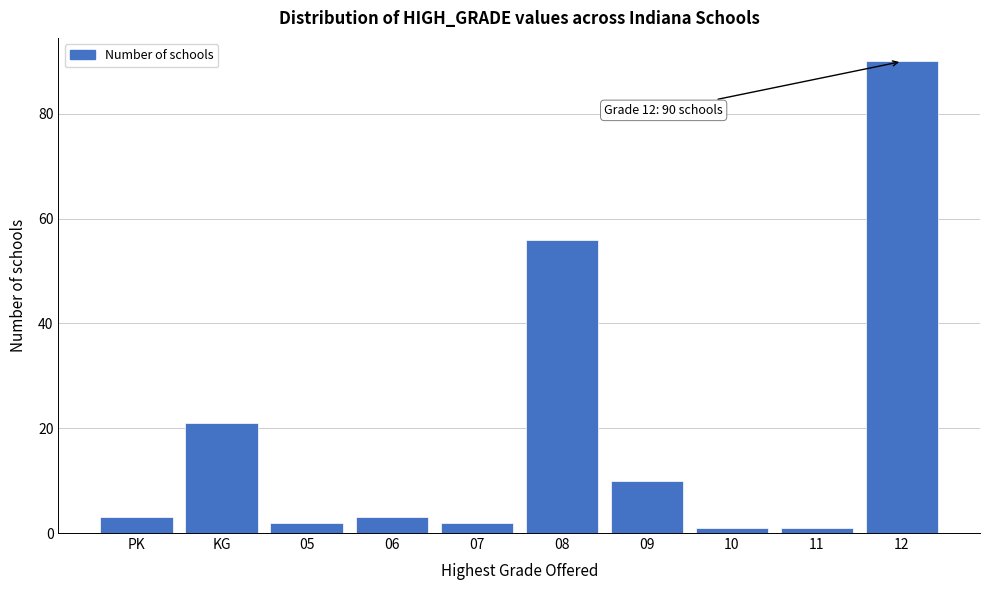

Reading left to right, extract all data points from this chart.

PK=3	KG=21	05=2	06=3	07=2	08=56	09=10	10=1	11=1	12=90